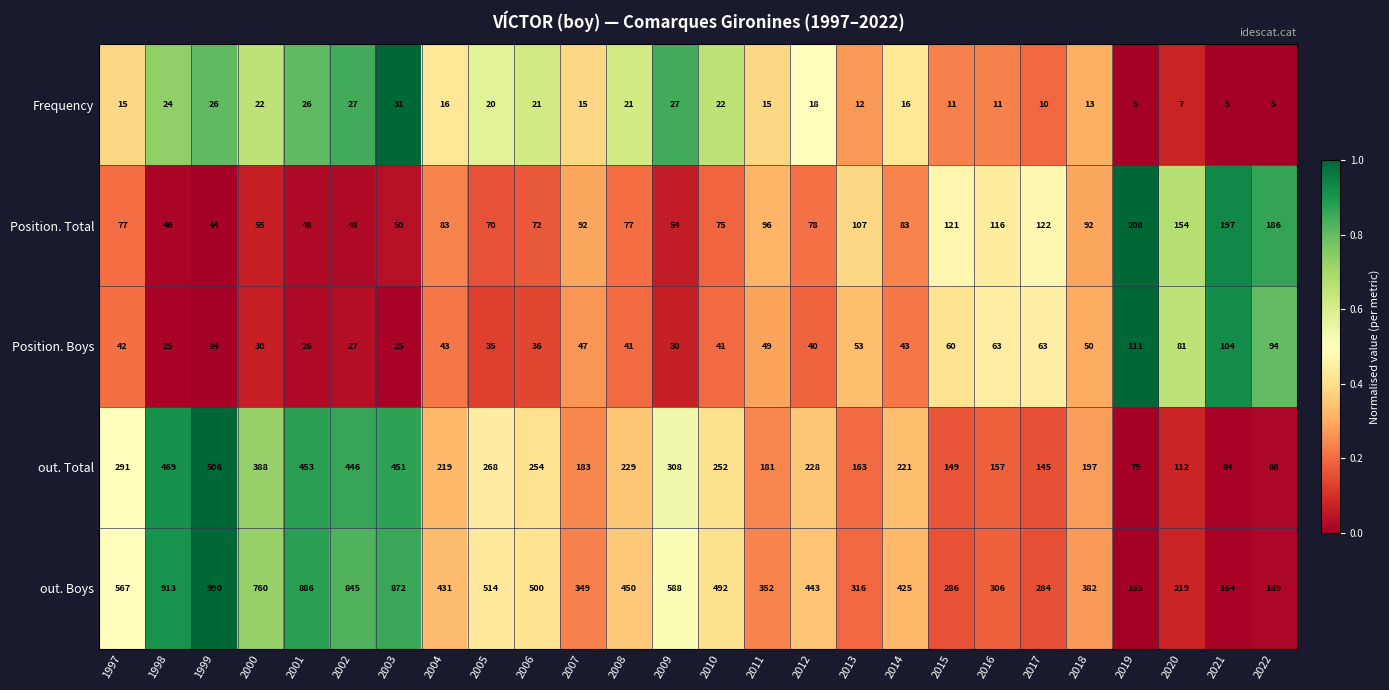

At which category is the sum across all series the highest?

1999